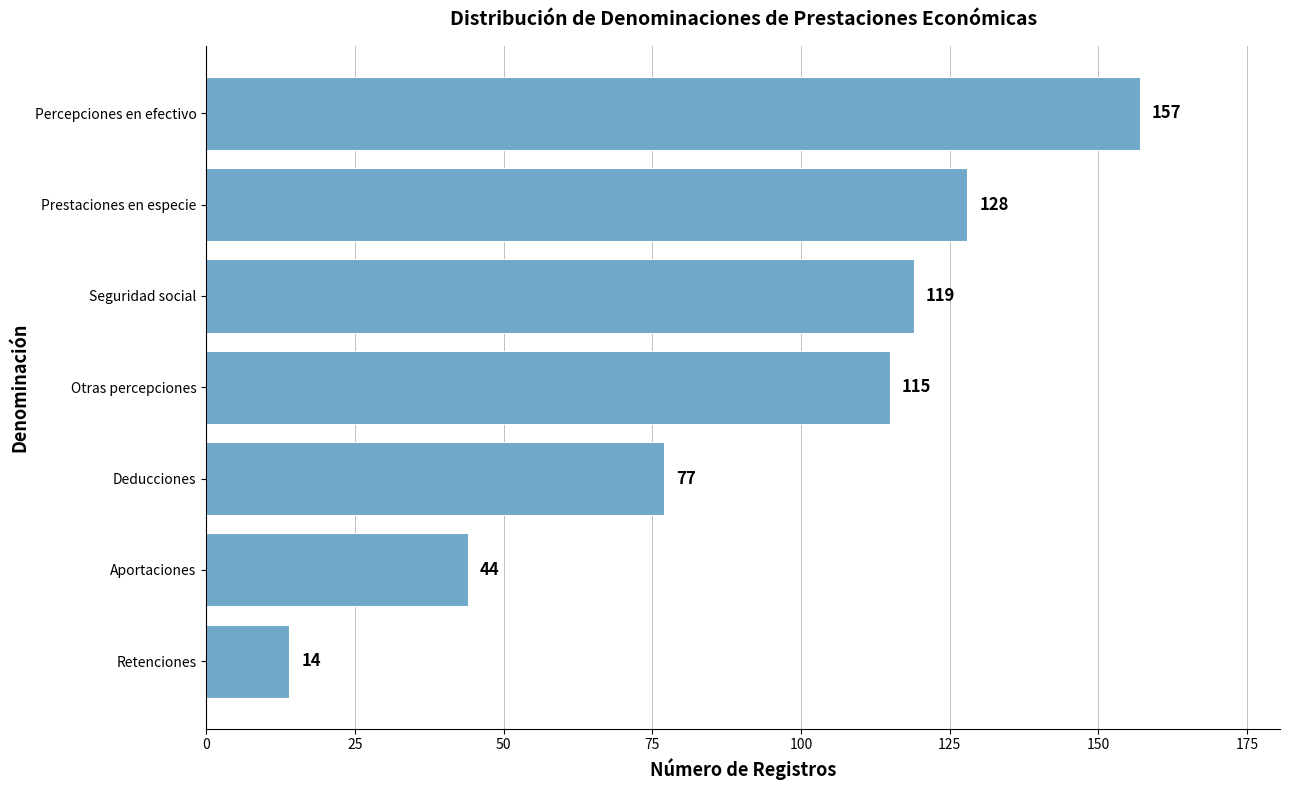

Are the bars horizontal?

Yes